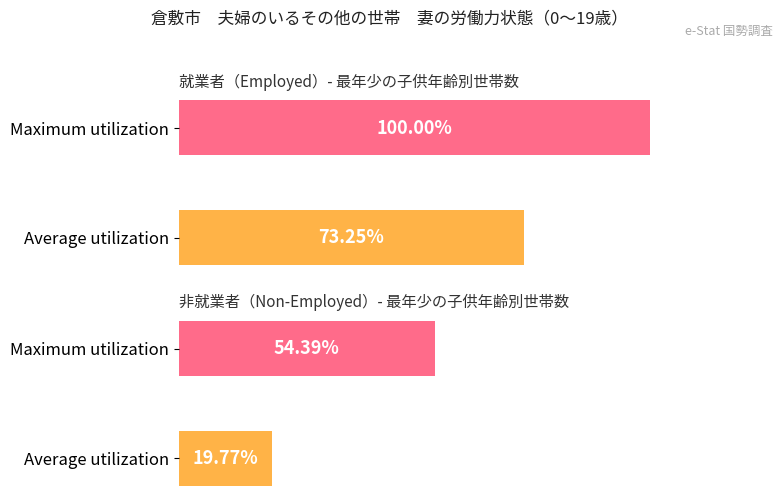

What are all the series names shown in the legend?

就業者, 非就業者